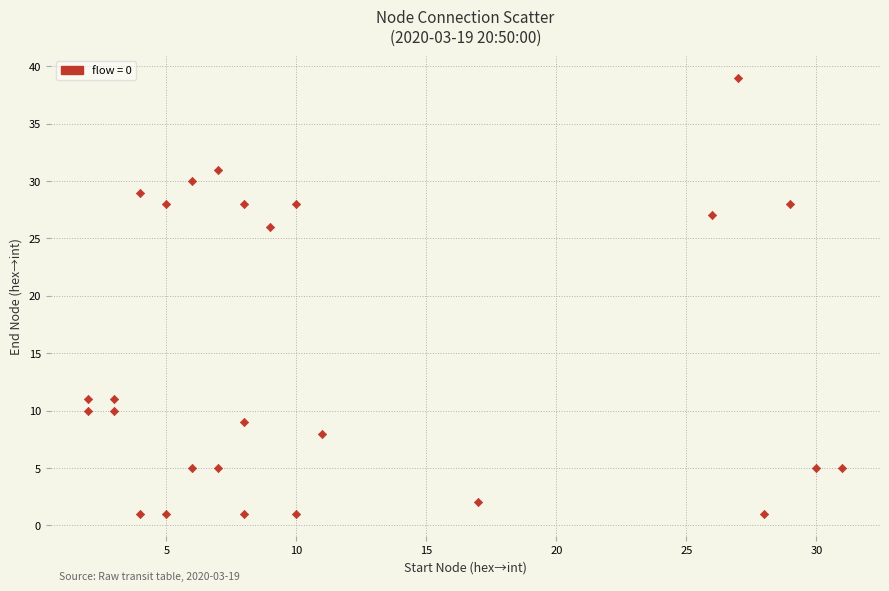

What Y value in the scatter plot is closest to 20?

26